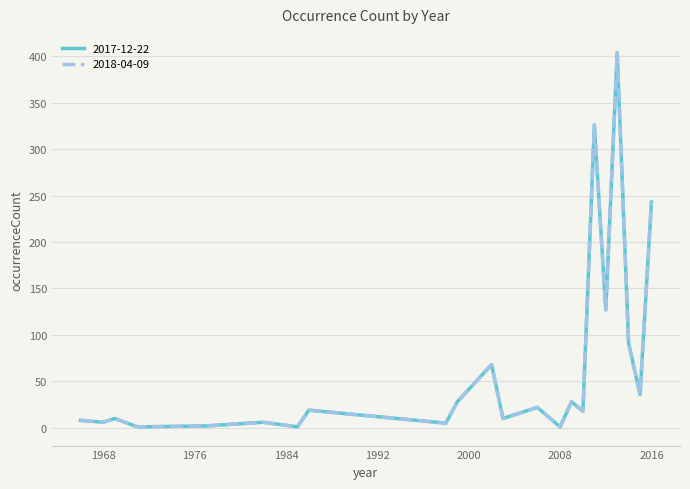

Is this an area chart (filled region under the line)?

No